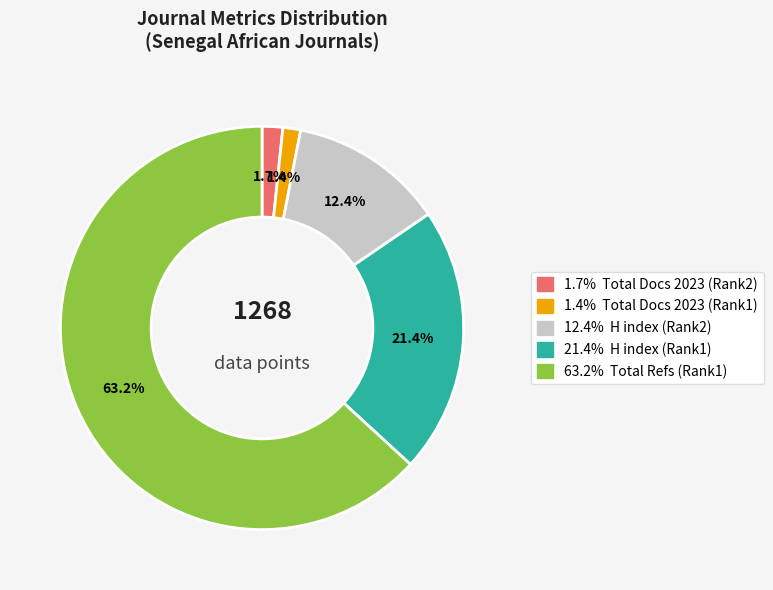

To the nearest percent, what is the difference between the largest and smallest slice percentages?

62%